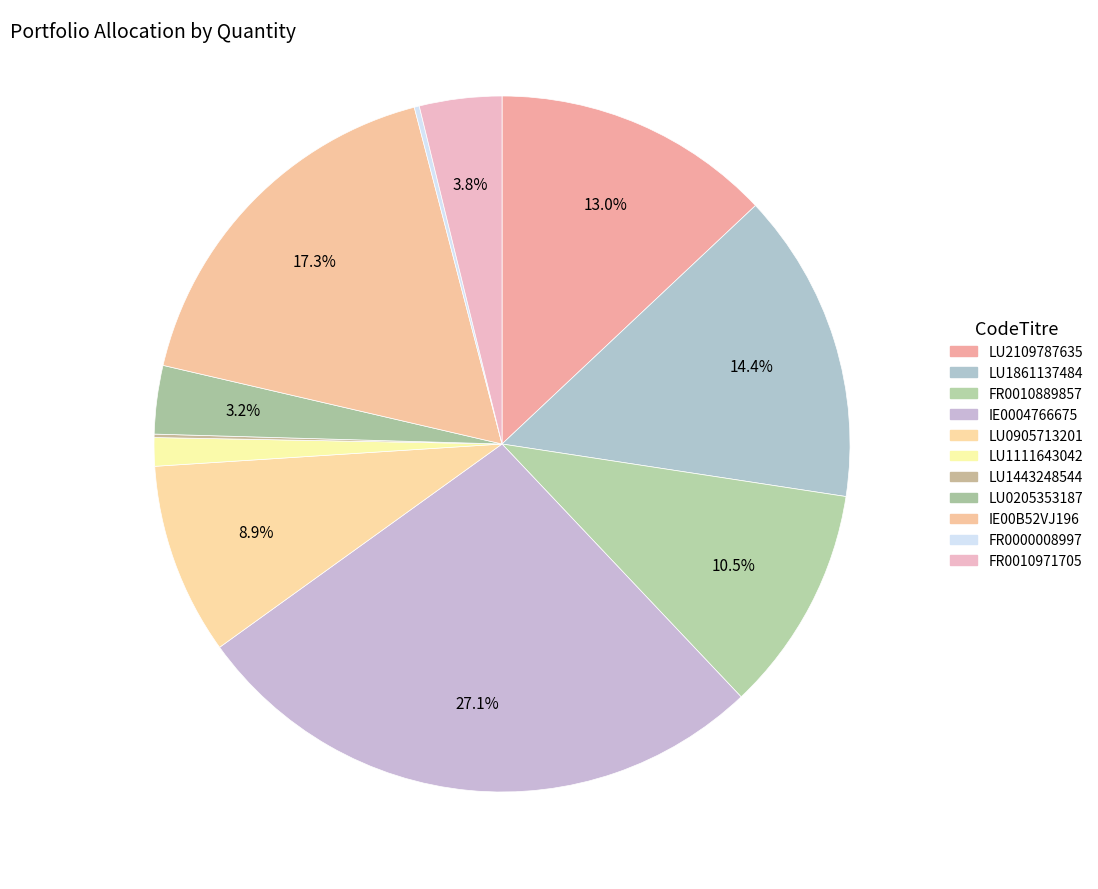

To the nearest percent, what is the difference between the FR0010971705 and IE00B52VJ196 slice percentages?

13%